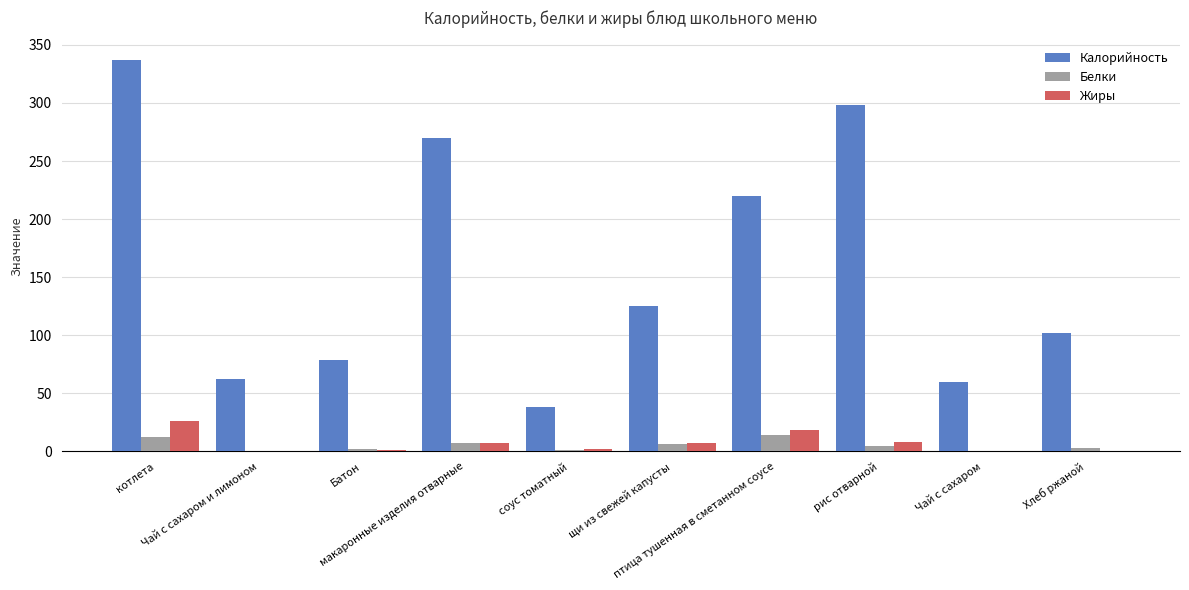

What is the maximum value for Жиры?

26